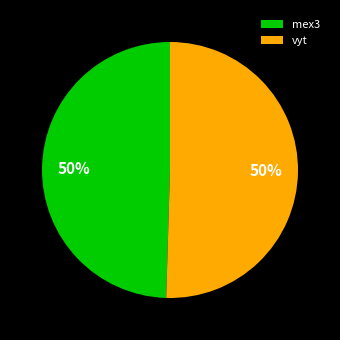

How many slices are in this pie chart?

2